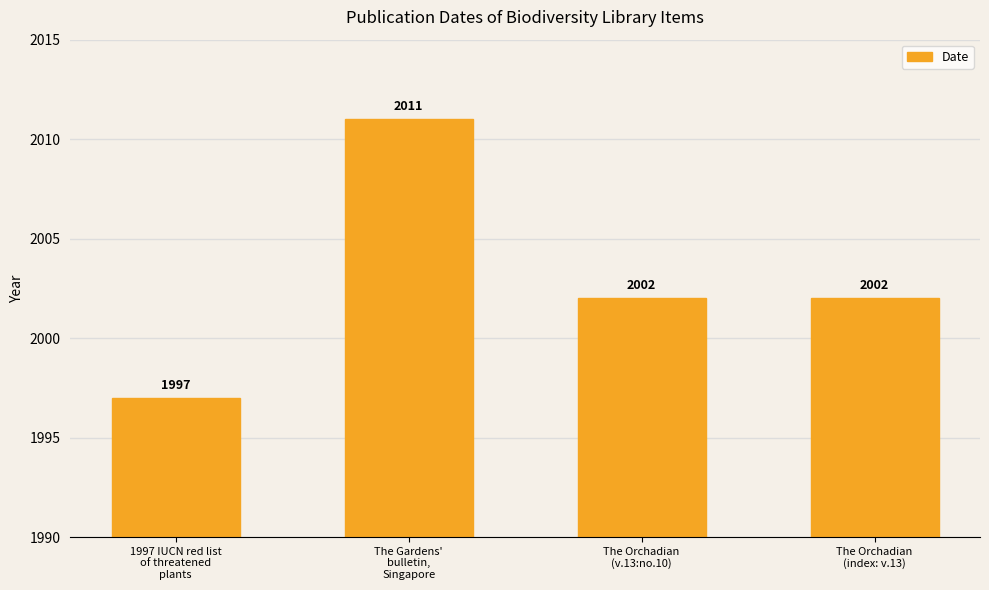

What is the smallest value displayed?

1997